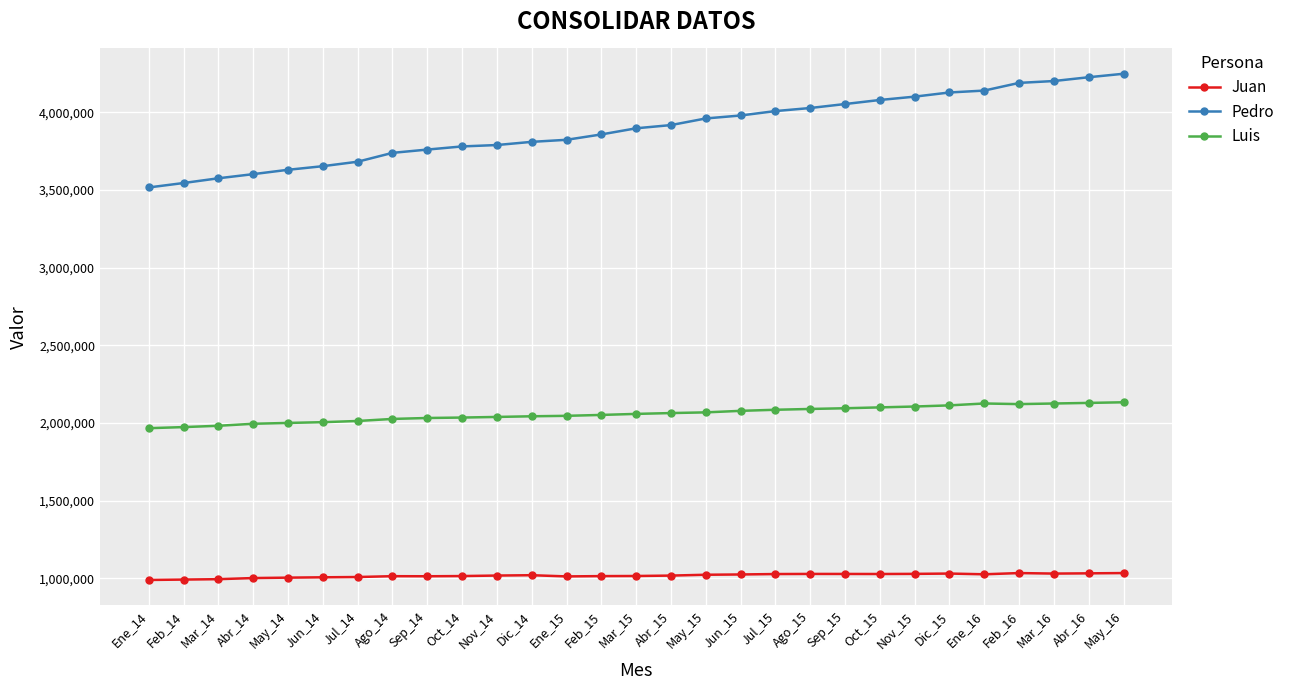

True or false: Pedro and Luis intersect in this chart.

False